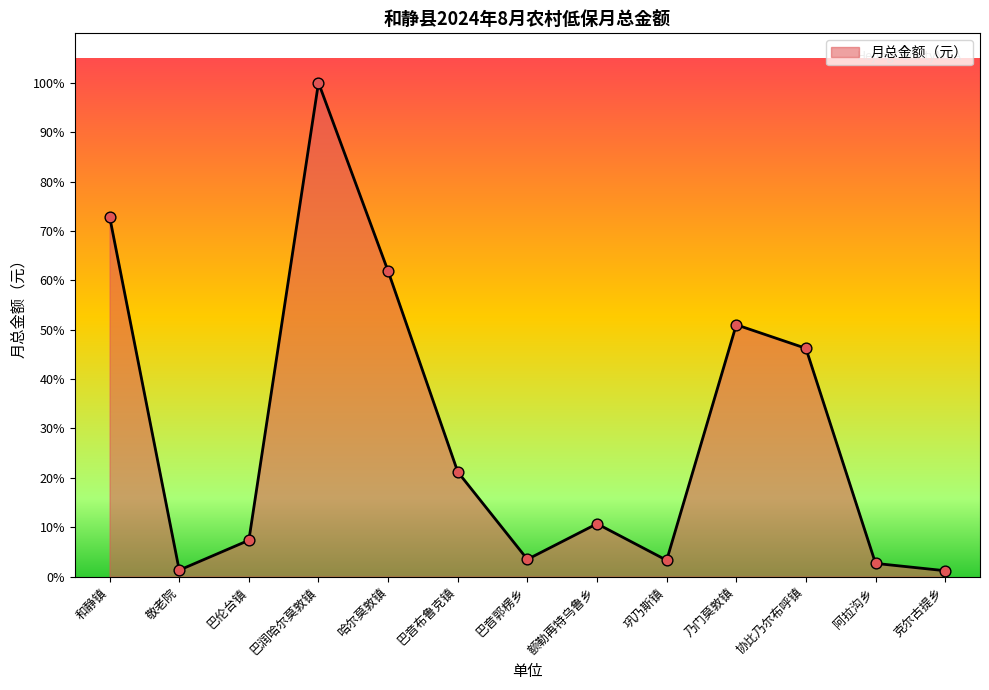

What is the ratio of the value at 巴润哈尔莫敦镇 to the value at 敬老院?

76.0